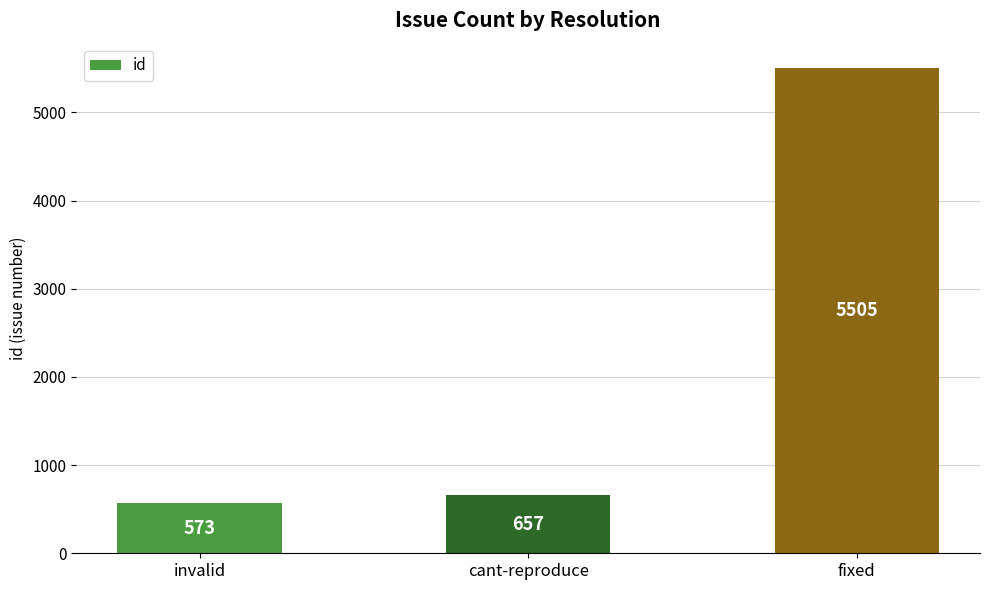

Reading right to left, what are all the values shown in this chart?

5505	657	573